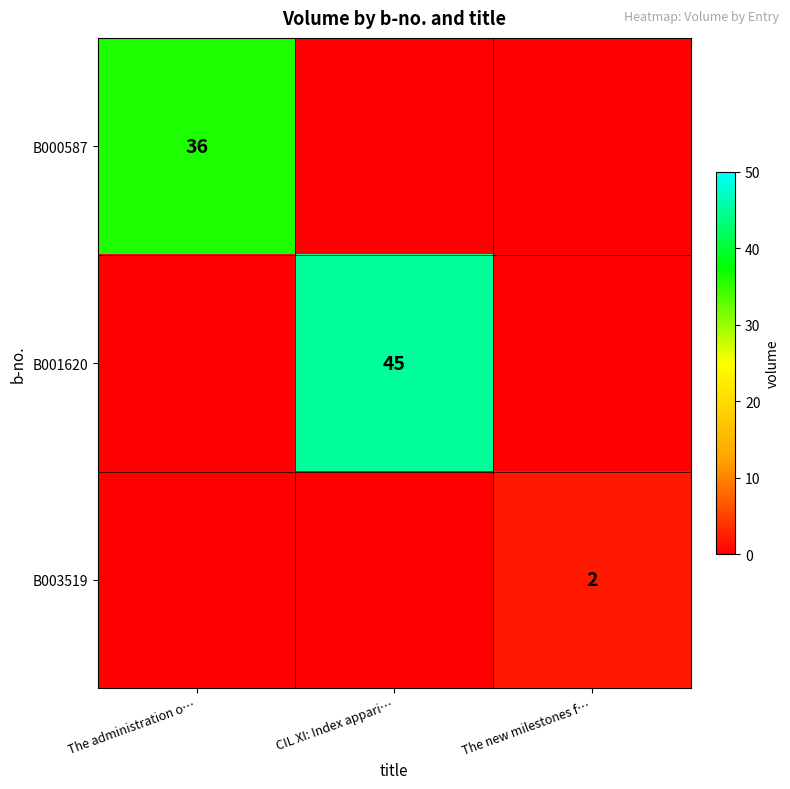

True or false: B003519 has a value of 3 at The new milestones f….

False